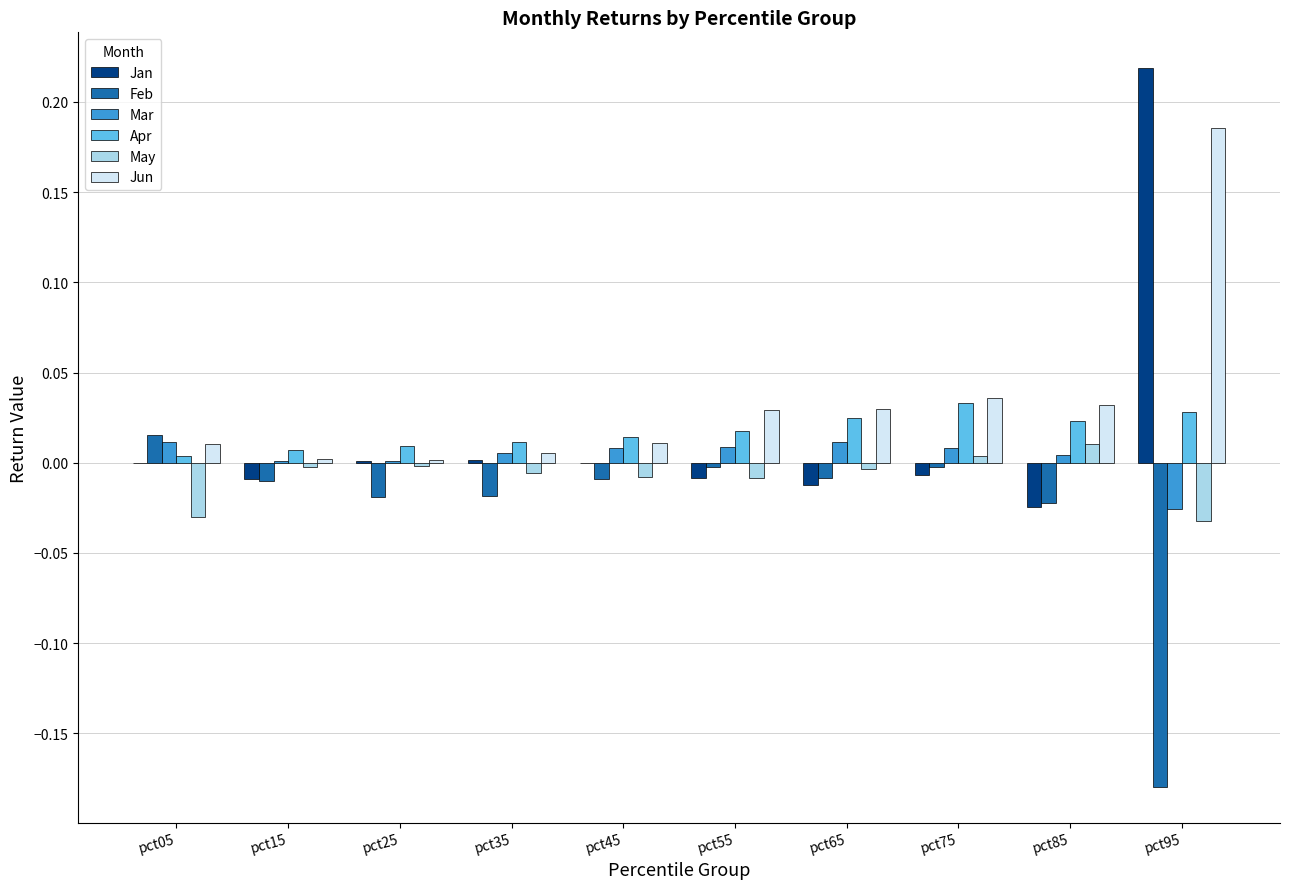

How many series are shown in this chart?

6